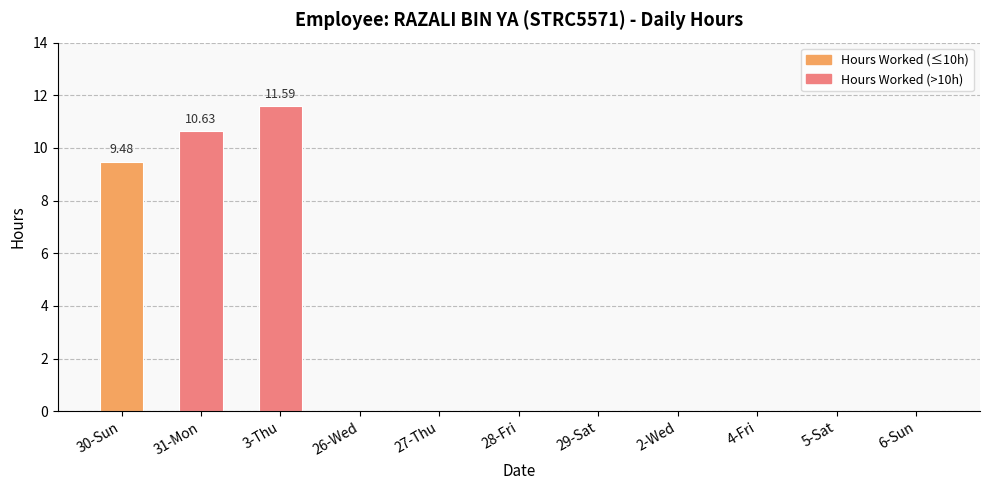

Which has a higher value, 6-Sun or 31-Mon?

31-Mon